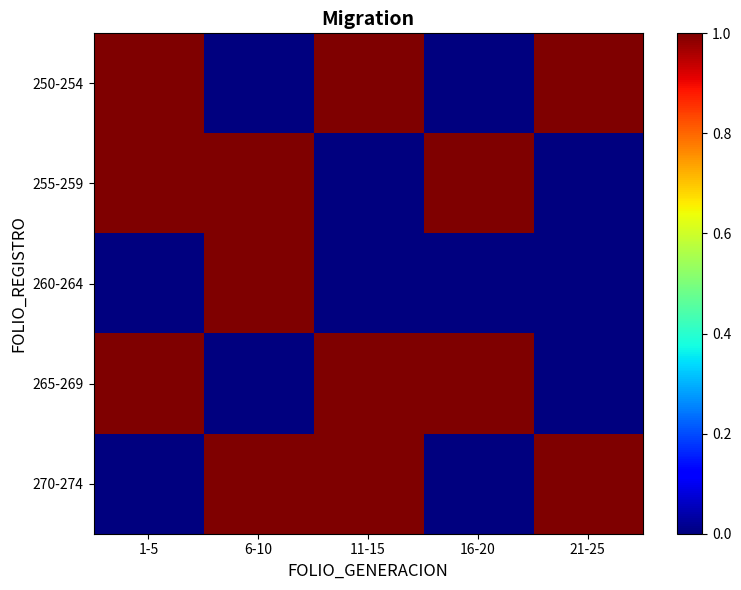

At how many categories does at least one series exceed 0?

5